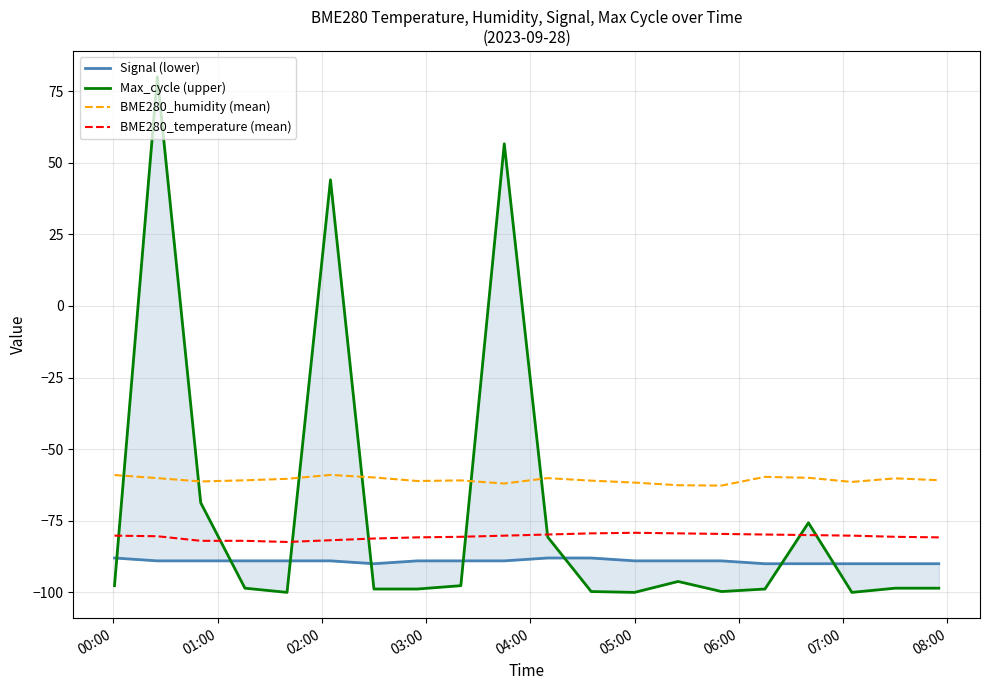

Reading left to right, what are all the values shown in this chart?

Signal (lower): -88.0	-89.0	-89.0	-89.0	-89.0	-89.0	-90.0	-89.0	-89.0	-89.0	-88.0	-88.0	-89.0	-89.0	-89.0	-90.0	-90.0	-90.0	-90.0	-90.0
Max_cycle (upper): -97.7	80.0	-68.7	-98.5	-100.0	44.0	-98.8	-98.8	-97.7	56.6	-80.7	-99.7	-100.0	-96.2	-99.7	-98.8	-75.7	-100.0	-98.5	-98.5
BME280_humidity (mean): -59.0	-60.1	-61.3	-60.9	-60.4	-59.0	-59.9	-61.1	-60.9	-62.0	-60.1	-61.0	-61.7	-62.6	-62.7	-59.7	-60.0	-61.4	-60.2	-60.8
BME280_temperature (mean): -80.2	-80.4	-82.0	-82.0	-82.4	-81.8	-81.2	-80.8	-80.6	-80.2	-79.8	-79.4	-79.2	-79.4	-79.6	-79.8	-80.0	-80.2	-80.6	-80.8